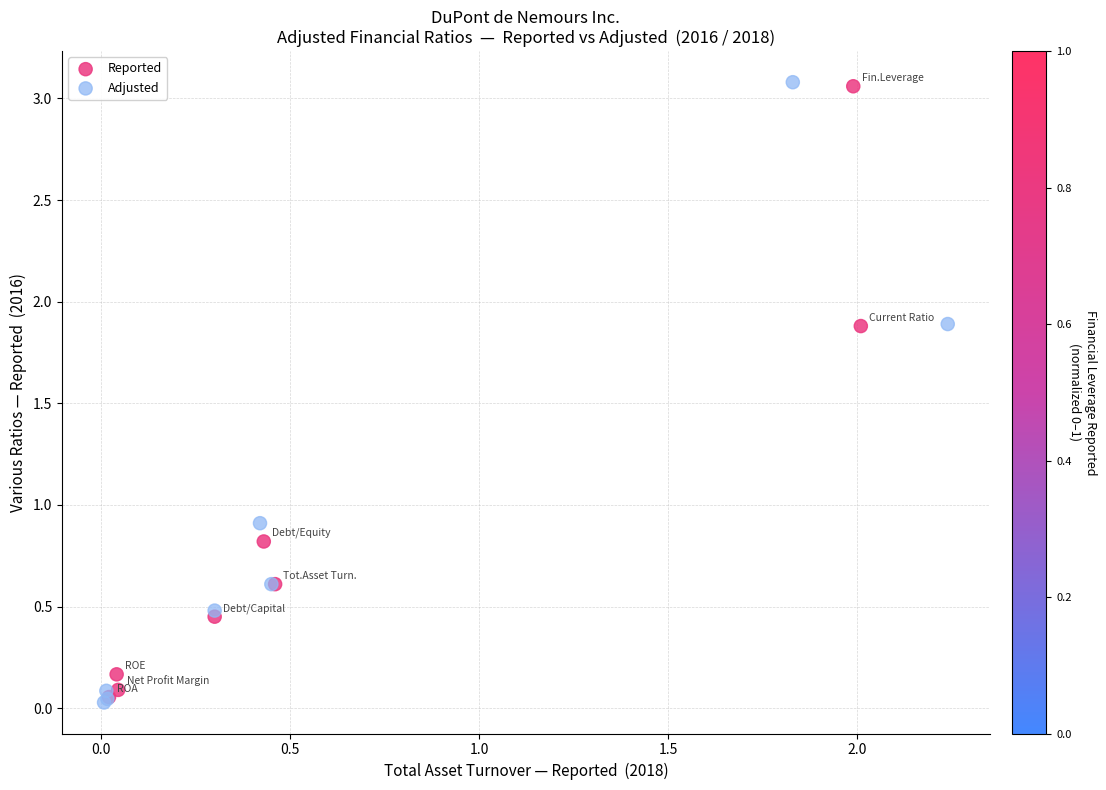

Which series has the widest spread of Y values?

Adjusted